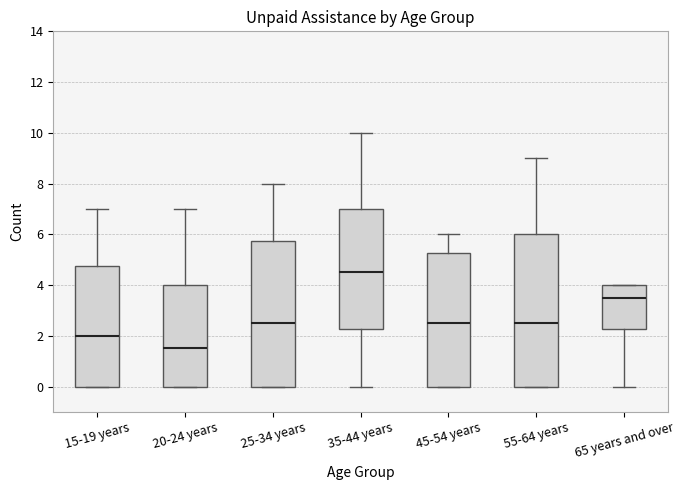

Which box is the tallest, from its lower edge to its upper edge?

55-64 years